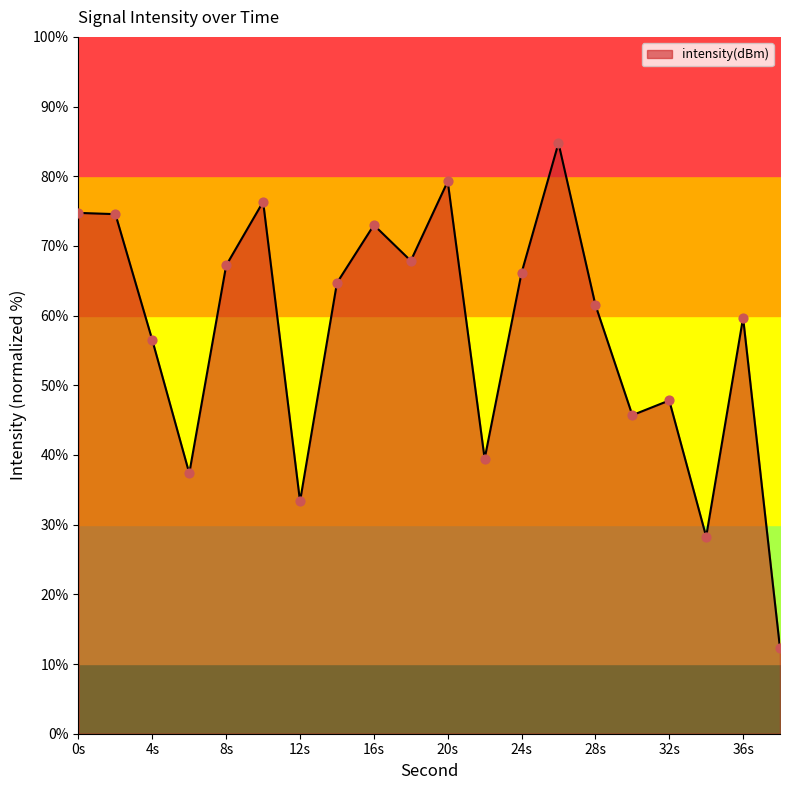

Is it true that intensity(dBm) equals 44.0 at 8s?

False